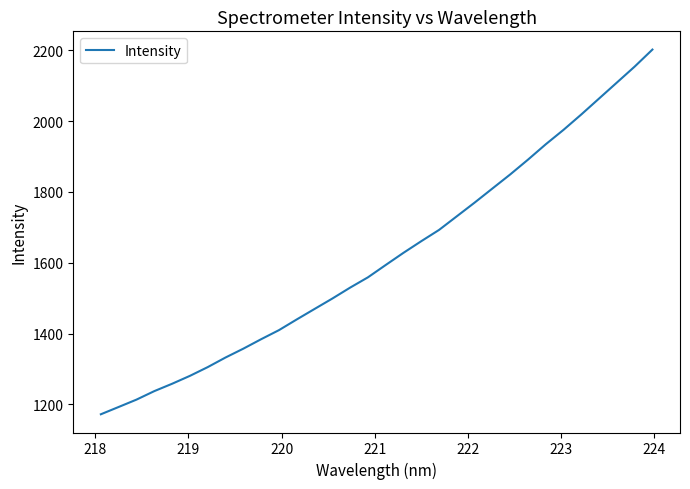

What is the maximum value shown in the chart?

2201.7